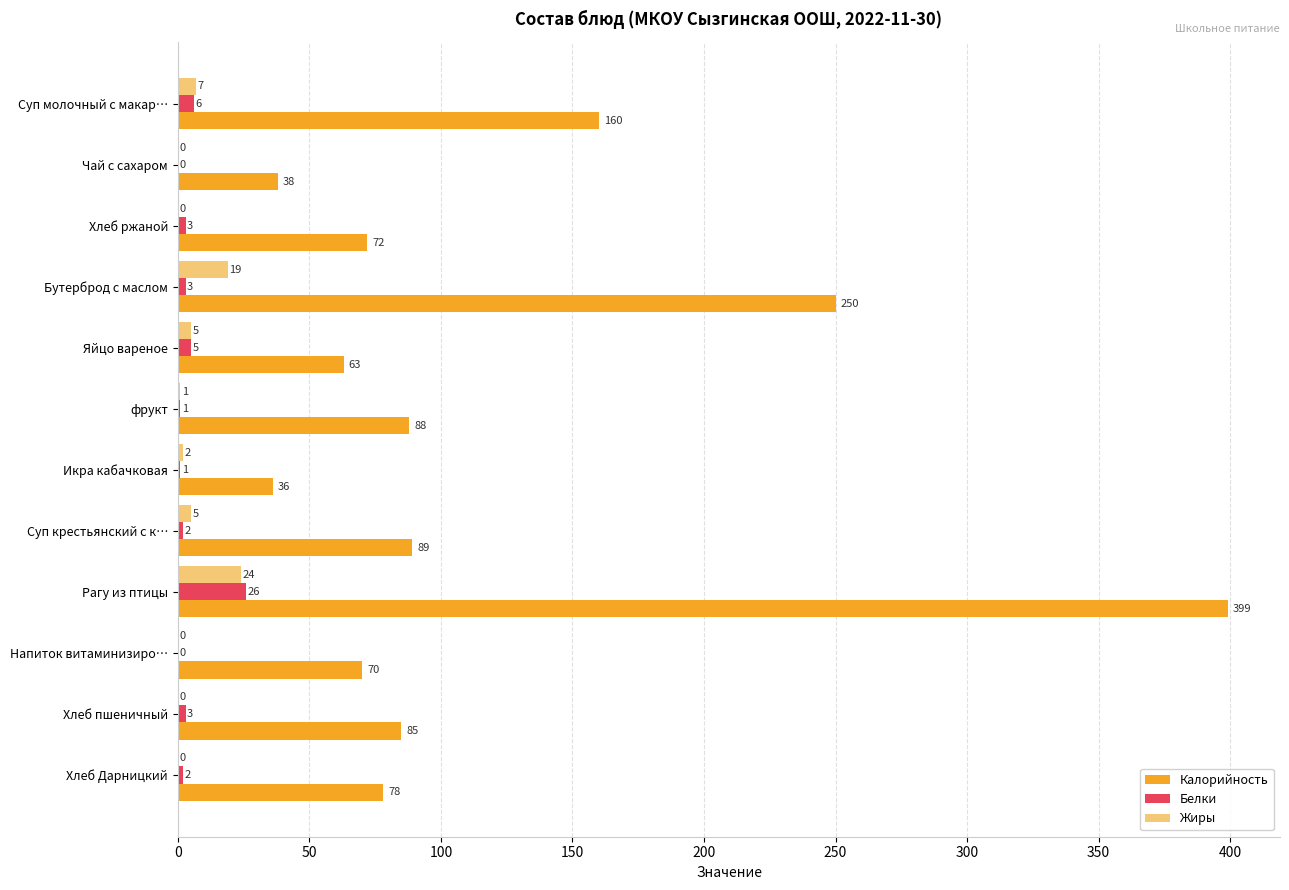

How many positive values does the Белки series have?

10